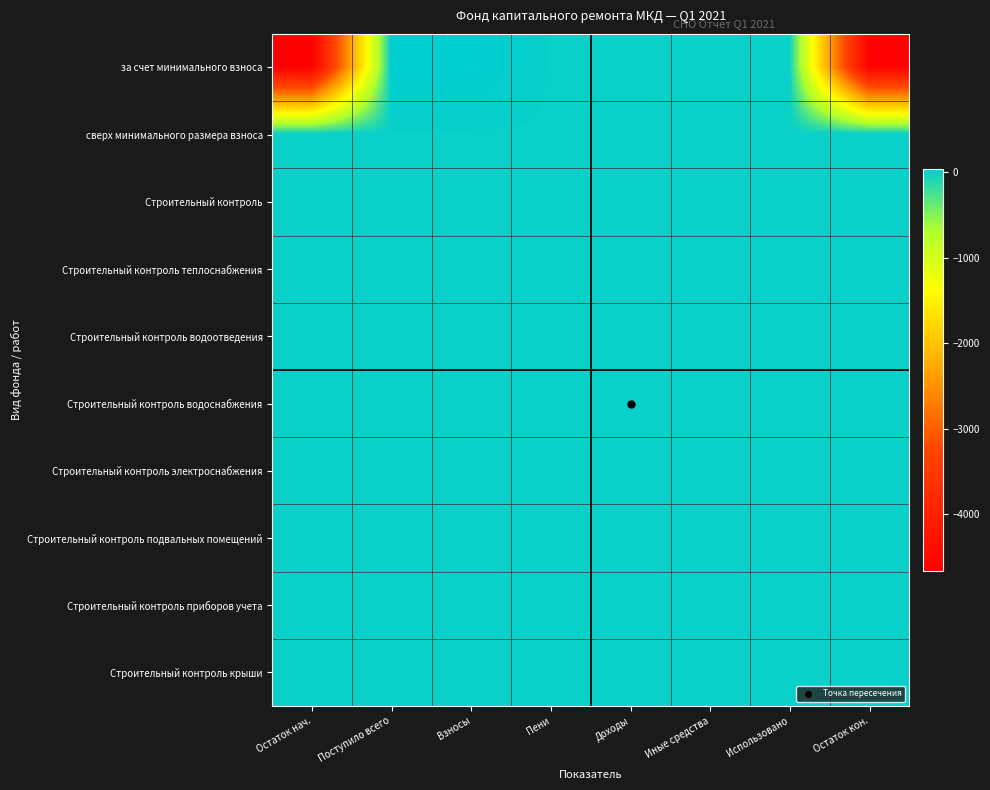

Reading right to left, extract all data points from this chart.

за счет минимального взноса: Остаток кон.=-4627.8	Использовано=0.0	Иные средства=0.0	Доходы=0.0	Пени=0.0	Взносы=38.5	Поступило всего=38.5	Остаток нач.=-4666.3
сверх минимального размера взноса: Остаток кон.=0.0	Использовано=0.0	Иные средства=0.0	Доходы=0.0	Пени=0.0	Взносы=0.0	Поступило всего=0.0	Остаток нач.=0.0
Строительный контроль: Остаток кон.=0.0	Использовано=0.0	Иные средства=0.0	Доходы=0.0	Пени=0.0	Взносы=0.0	Поступило всего=0.0	Остаток нач.=0.0
Строительный контроль теплоснабжения: Остаток кон.=0.0	Использовано=0.0	Иные средства=0.0	Доходы=0.0	Пени=0.0	Взносы=0.0	Поступило всего=0.0	Остаток нач.=0.0
Строительный контроль водоотведения: Остаток кон.=0.0	Использовано=0.0	Иные средства=0.0	Доходы=0.0	Пени=0.0	Взносы=0.0	Поступило всего=0.0	Остаток нач.=0.0
Строительный контроль водоснабжения: Остаток кон.=0.0	Использовано=0.0	Иные средства=0.0	Доходы=0.0	Пени=0.0	Взносы=0.0	Поступило всего=0.0	Остаток нач.=0.0
Строительный контроль электроснабжения: Остаток кон.=0.0	Использовано=0.0	Иные средства=0.0	Доходы=0.0	Пени=0.0	Взносы=0.0	Поступило всего=0.0	Остаток нач.=0.0
Строительный контроль подвальных помещений: Остаток кон.=0.0	Использовано=0.0	Иные средства=0.0	Доходы=0.0	Пени=0.0	Взносы=0.0	Поступило всего=0.0	Остаток нач.=0.0
Строительный контроль приборов учета: Остаток кон.=0.0	Использовано=0.0	Иные средства=0.0	Доходы=0.0	Пени=0.0	Взносы=0.0	Поступило всего=0.0	Остаток нач.=0.0
Строительный контроль крыши: Остаток кон.=0.0	Использовано=0.0	Иные средства=0.0	Доходы=0.0	Пени=0.0	Взносы=0.0	Поступило всего=0.0	Остаток нач.=0.0